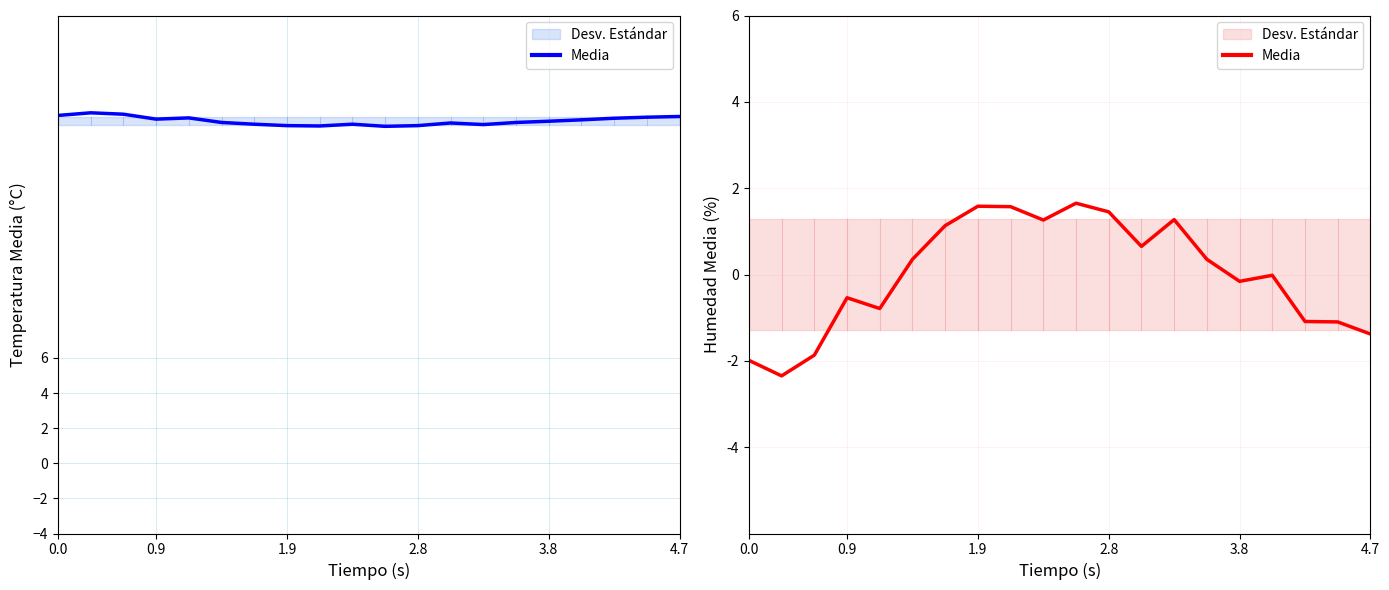

Approximately how many times larger is the value at 13 compared to 2.8?

1.0